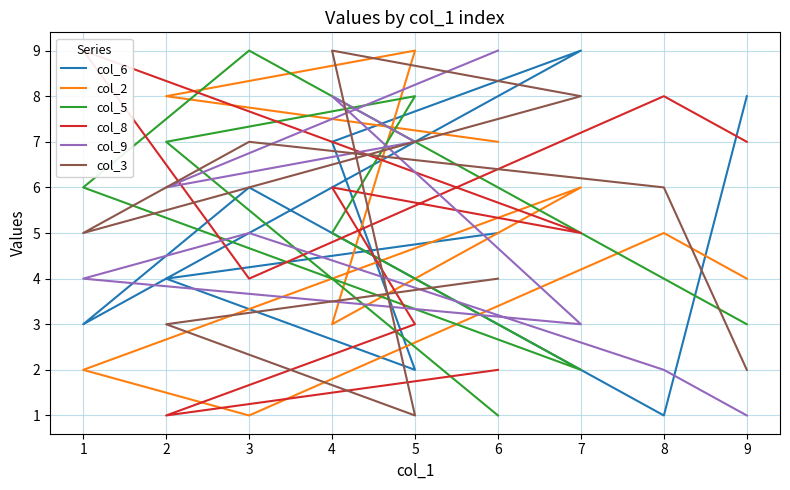

What is the total value across all series at 3?

32